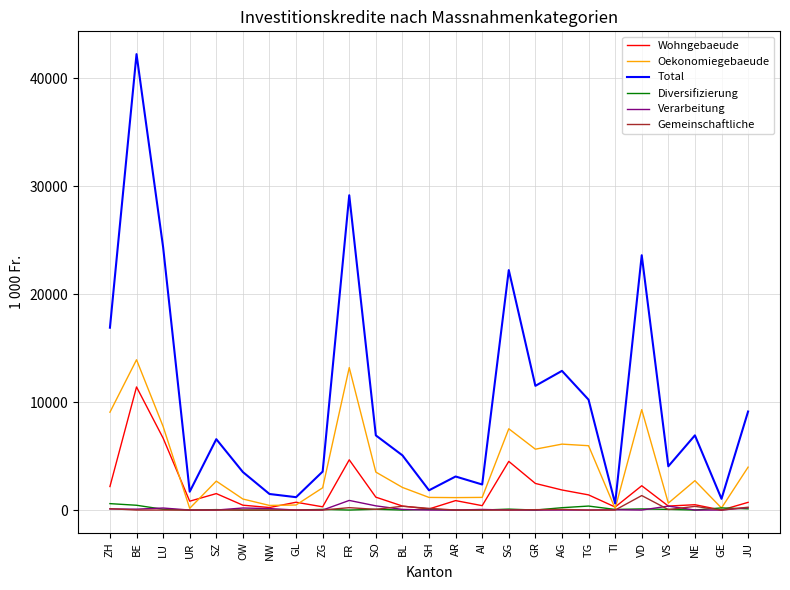

Which series has the widest spread of values?

Total